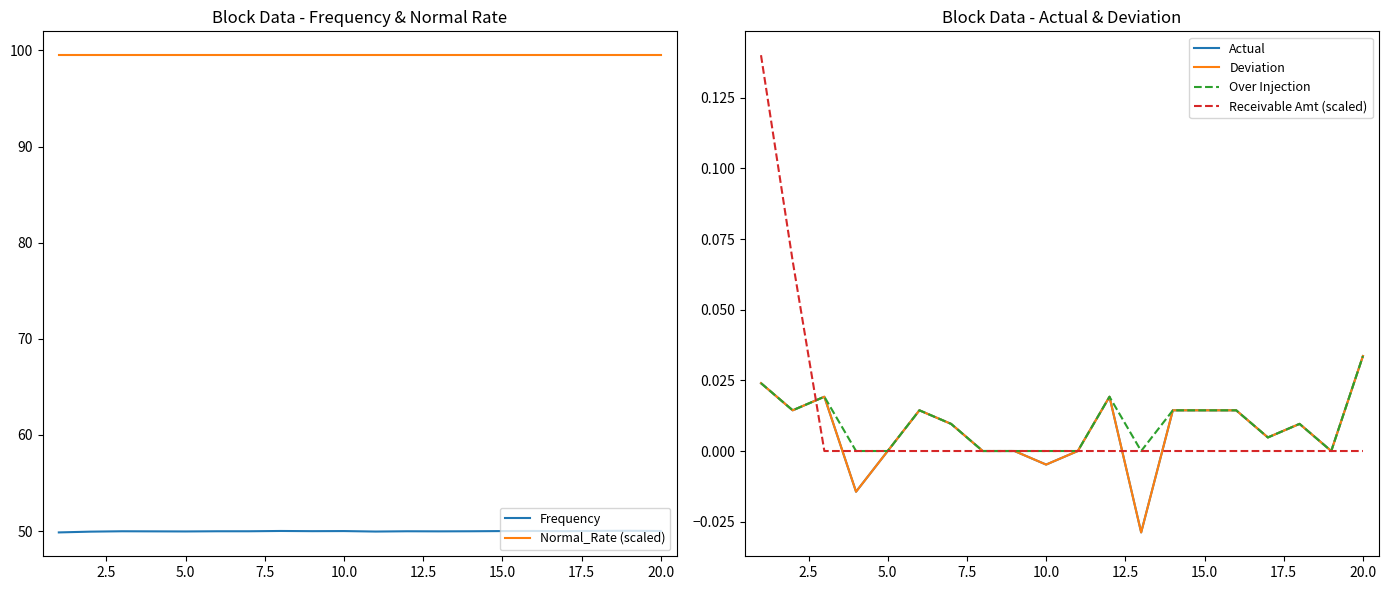

How many data points in Actual are above 0?

12